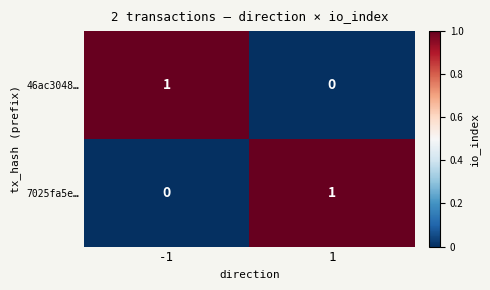

Reading right to left, list all the values displayed in this chart.

46ac3048…: 0	1
7025fa5e…: 1	0